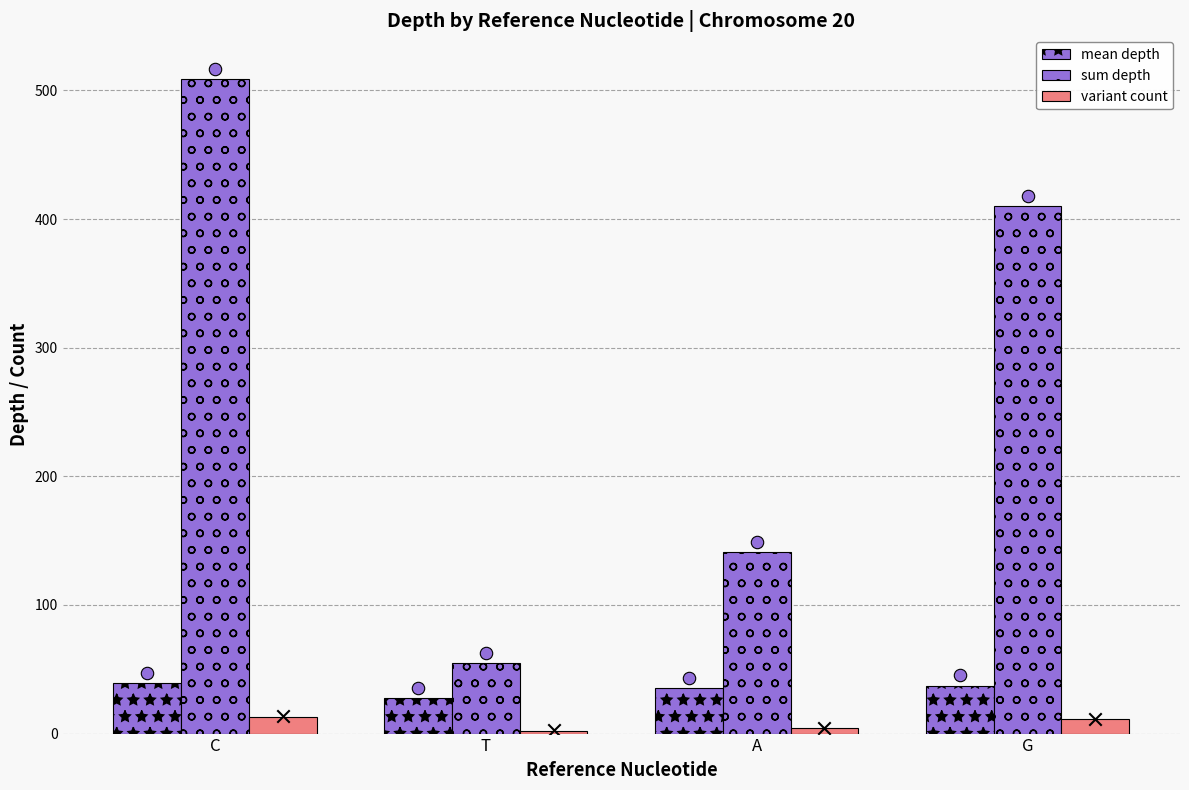

Which series has the widest spread of Y values?

sum depth